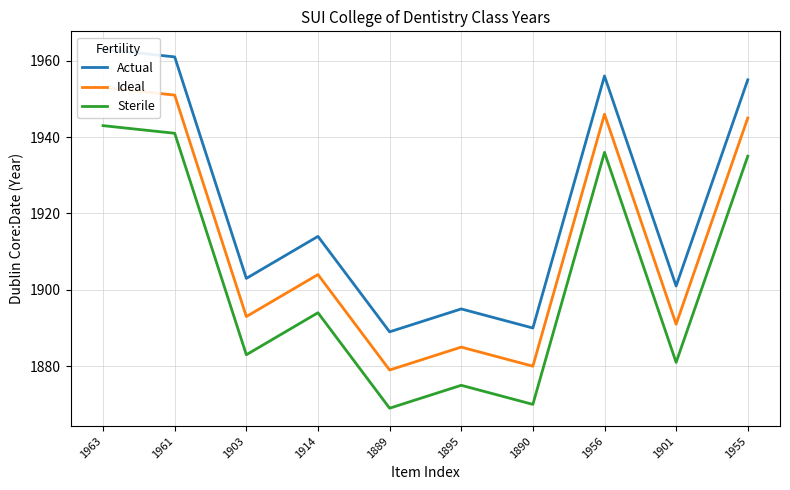

What is the value of the Actual point at the 6th from the left?

1895